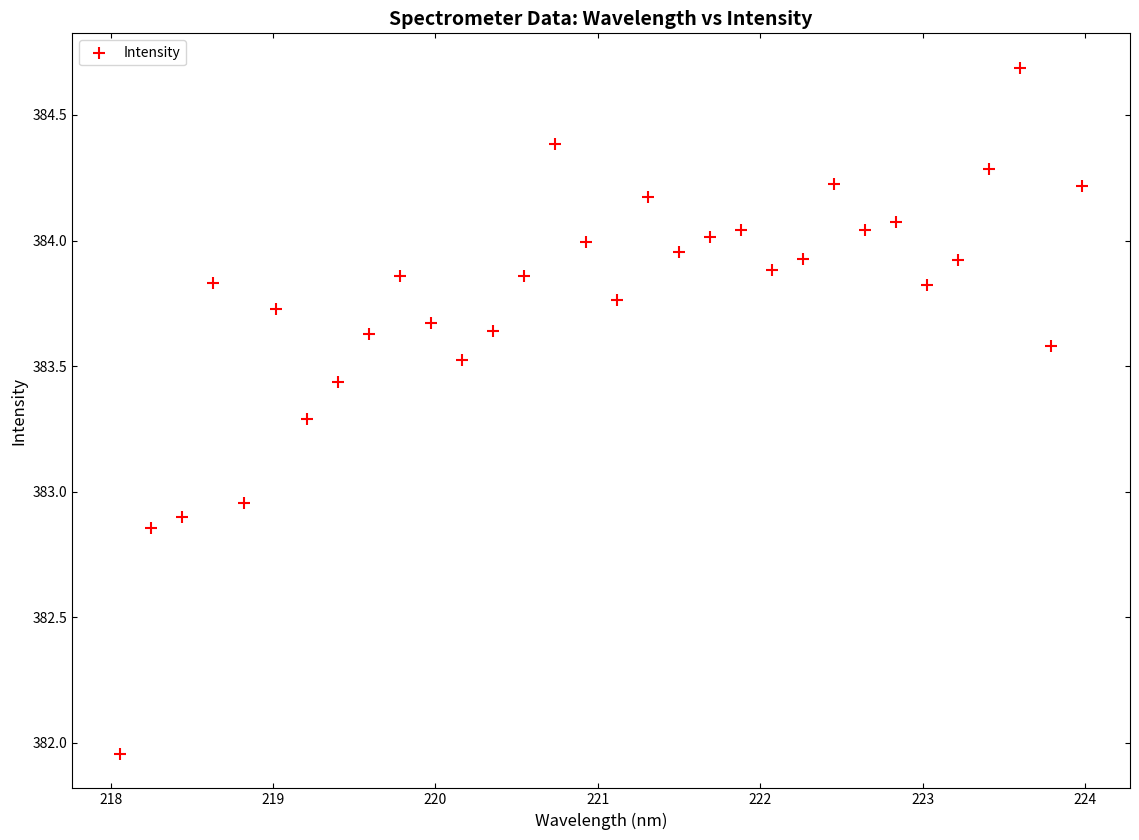

What is the range of X values (max minus min)?

5.9